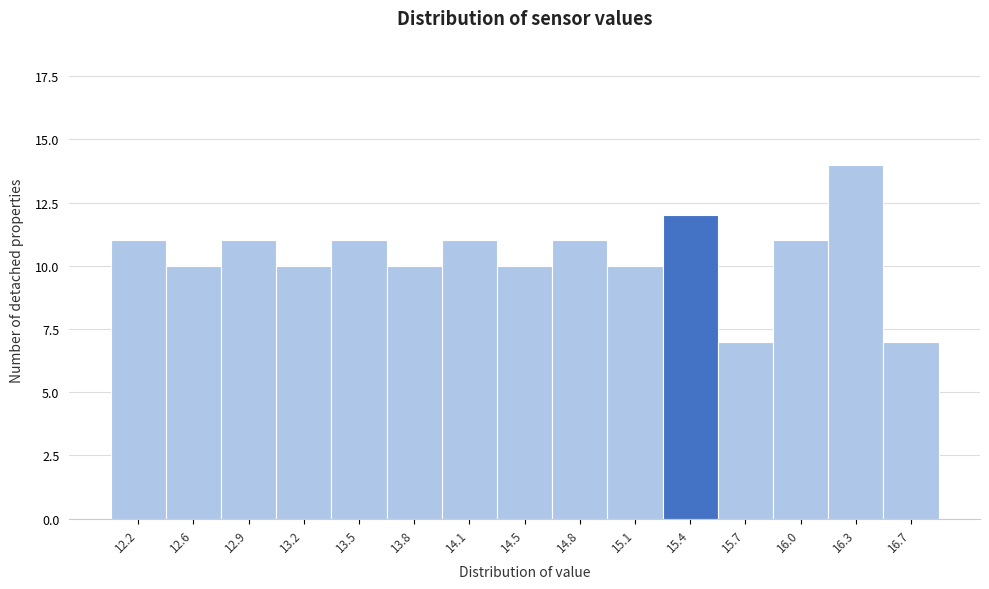

Reading left to right, what are all the values shown in this chart?

11	10	11	10	11	10	11	10	11	10	12	7	11	14	7